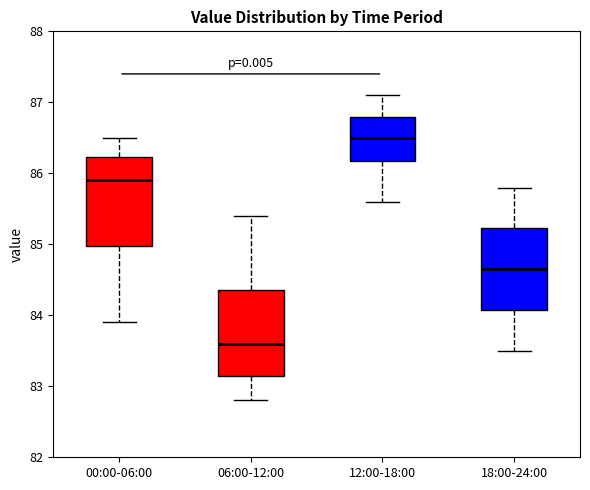

Where does the median line of the box for 06:00-12:00 sit on the y-axis? The values are not printed on the chart, so give them approximately, as read against the axis.

83.6